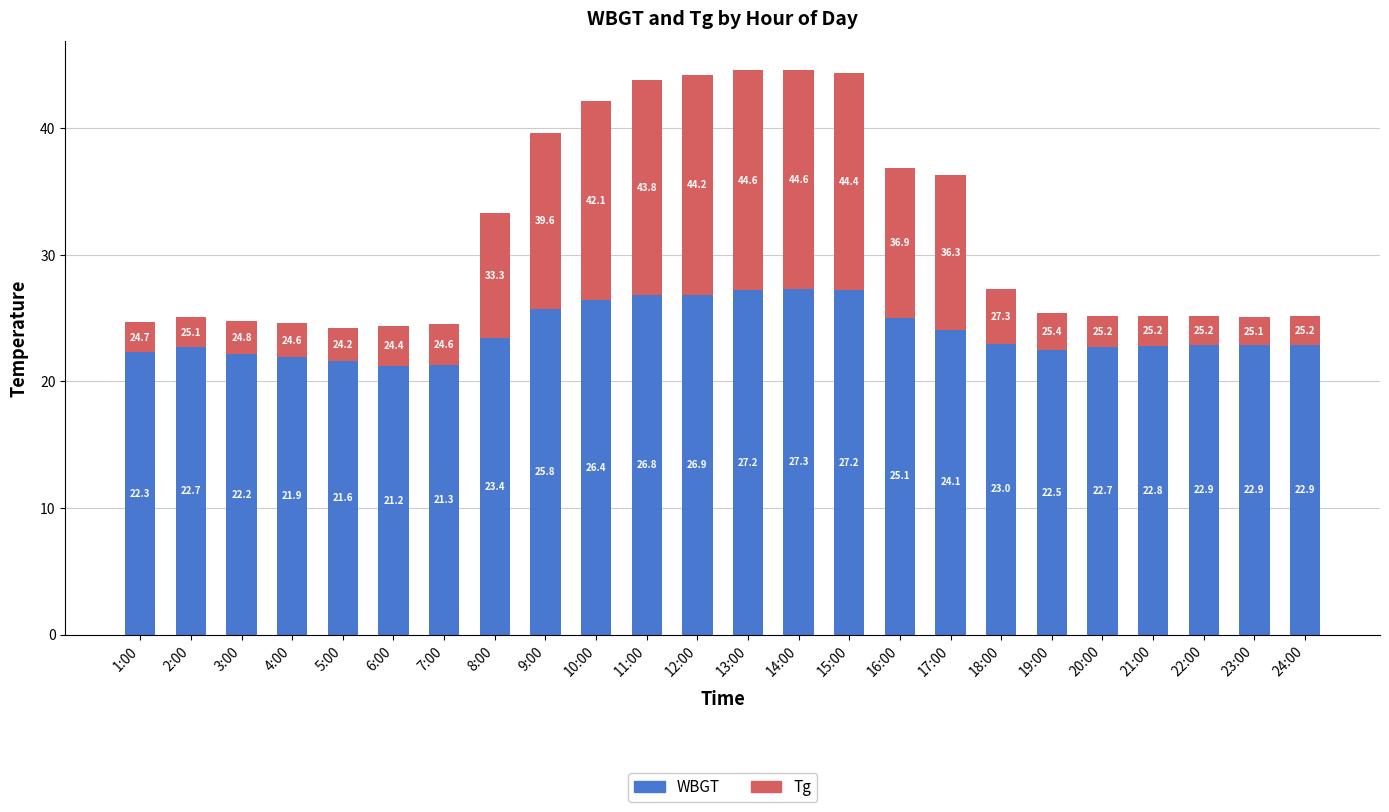

Is it true that WBGT equals 38.4 at 4:00?

False